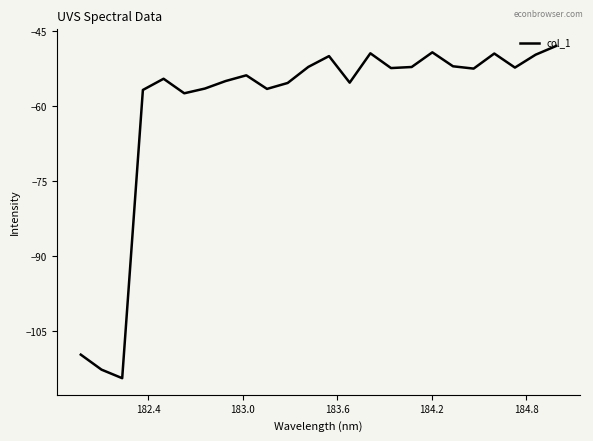

What is the greatest value displayed?

-48.0